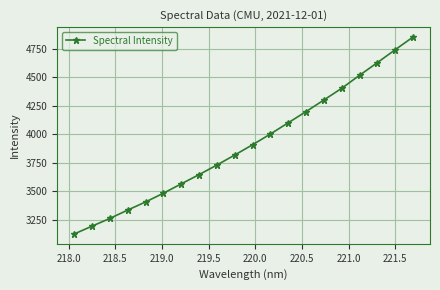

What is the smallest value displayed?

3128.1